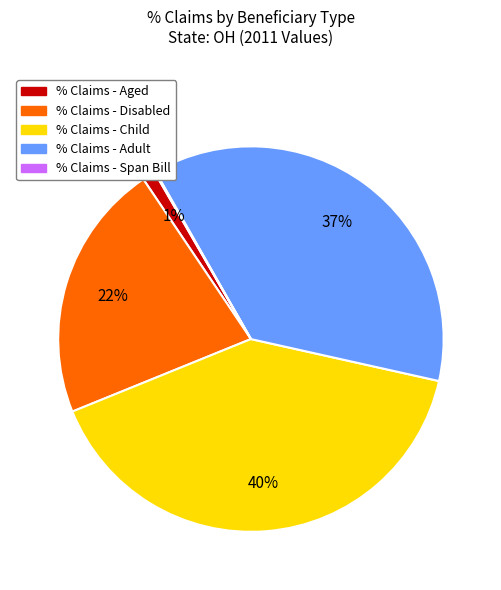

True or false: % Claims - Adult accounts for 48% of the total.

False